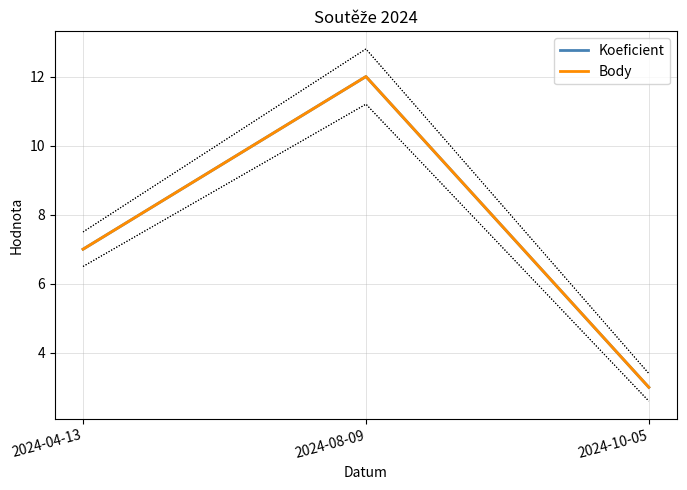

Which category has the highest value in the Koeficient series?

2024-08-09